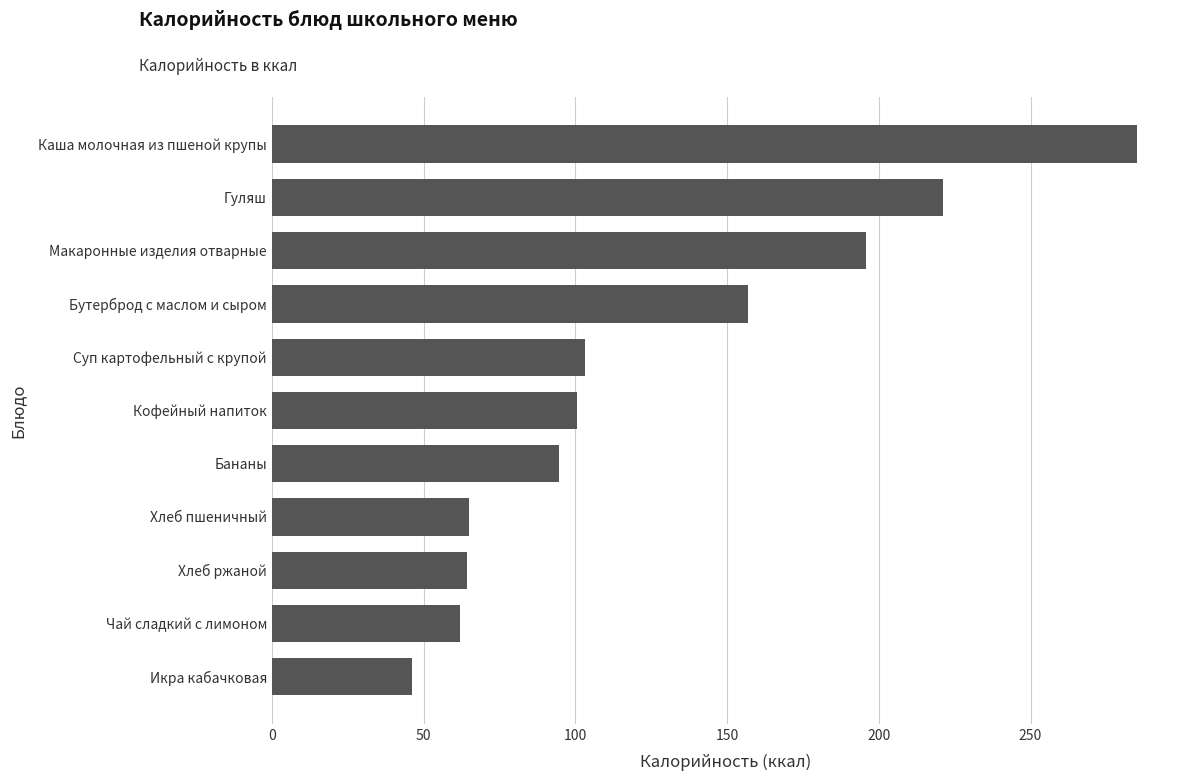

Which category has the lowest value across all series?

Икра кабачковая